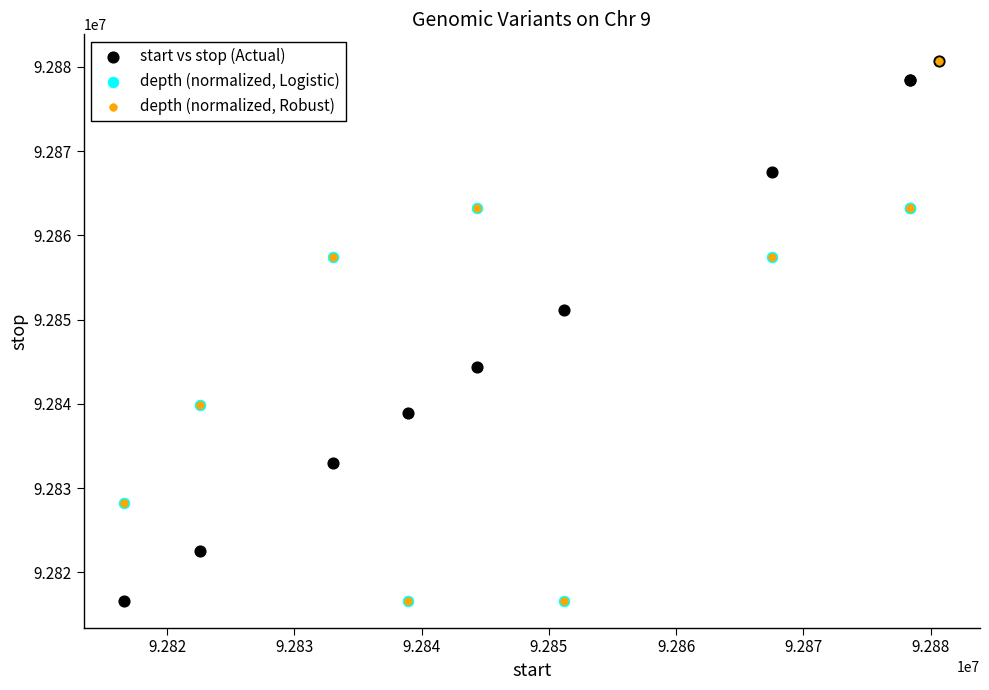

What are all the series names shown in the legend?

start vs stop (Actual), depth (normalized, Logistic), depth (normalized, Robust)